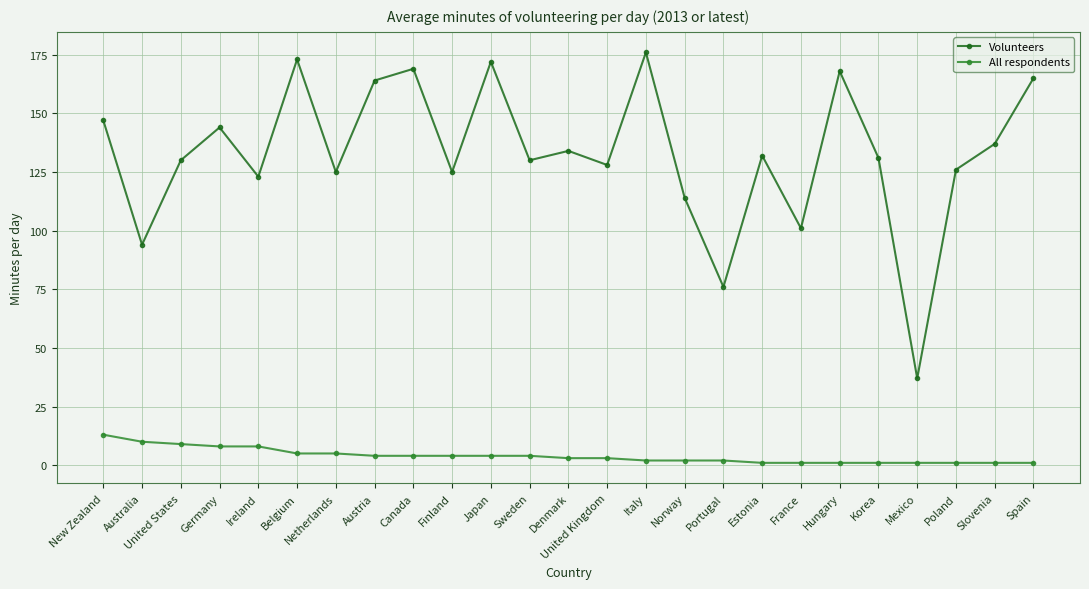

What is the maximum value shown in the chart?

176